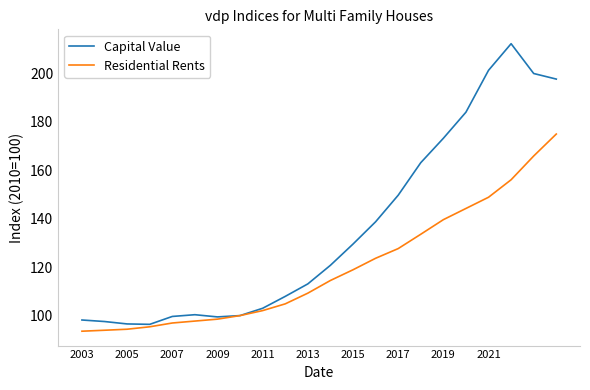

Which series has the largest total across all categories?

Capital Value